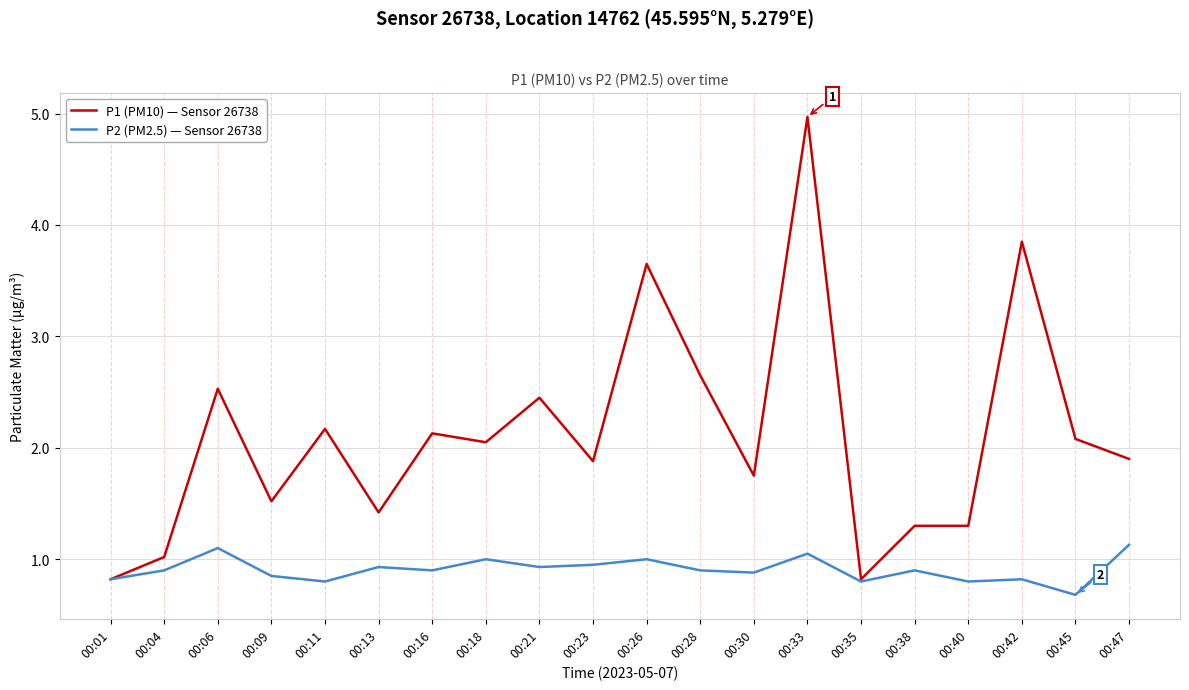

List the series in order of their overall mean, highest first.

P1 (PM10) — Sensor 26738, P2 (PM2.5) — Sensor 26738